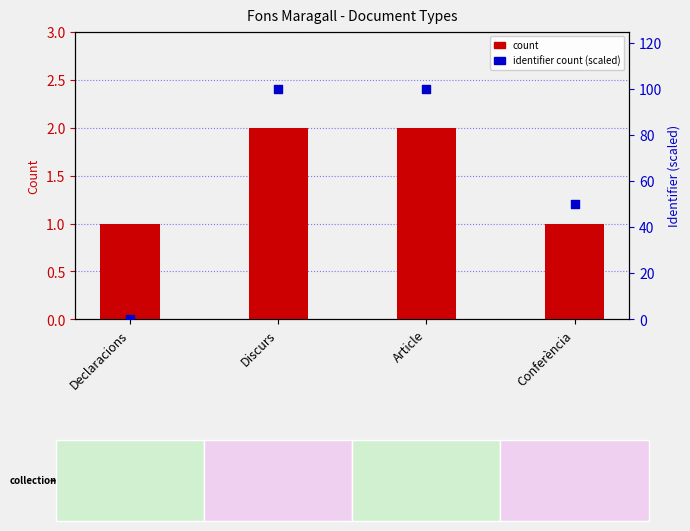

Which series contains the highest Y value?

identifier count (scaled)